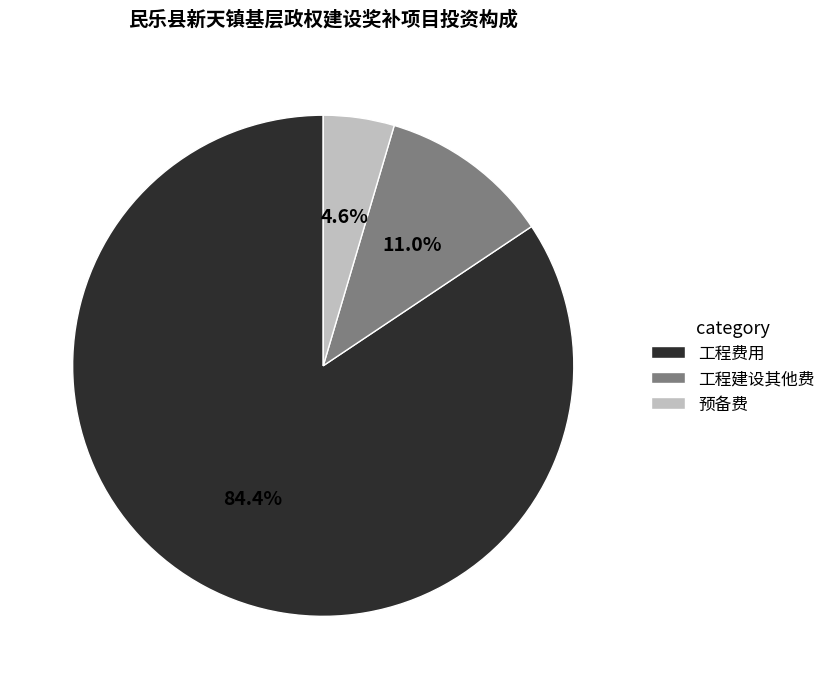

What is the smallest slice in the pie chart?

预备费